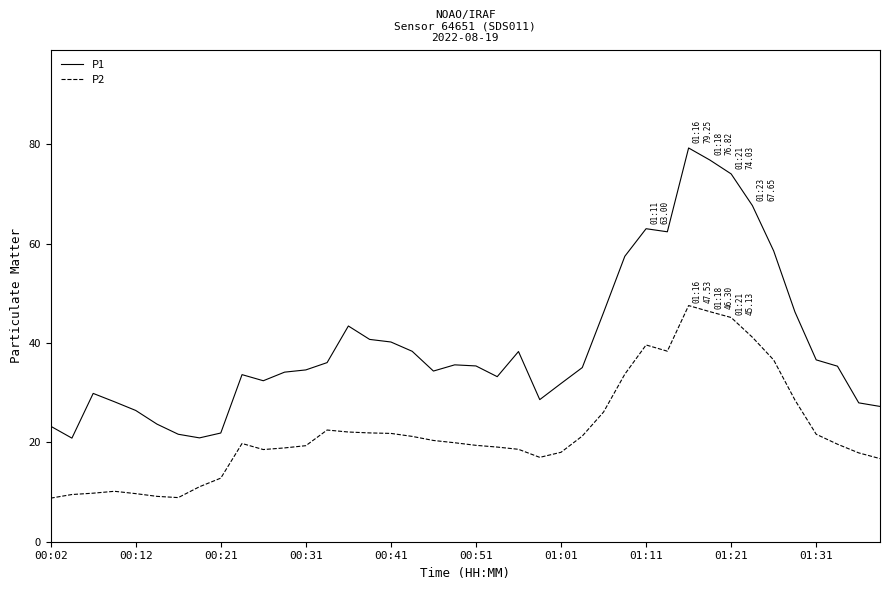

List the series in order of their overall mean, lowest first.

P2, P1